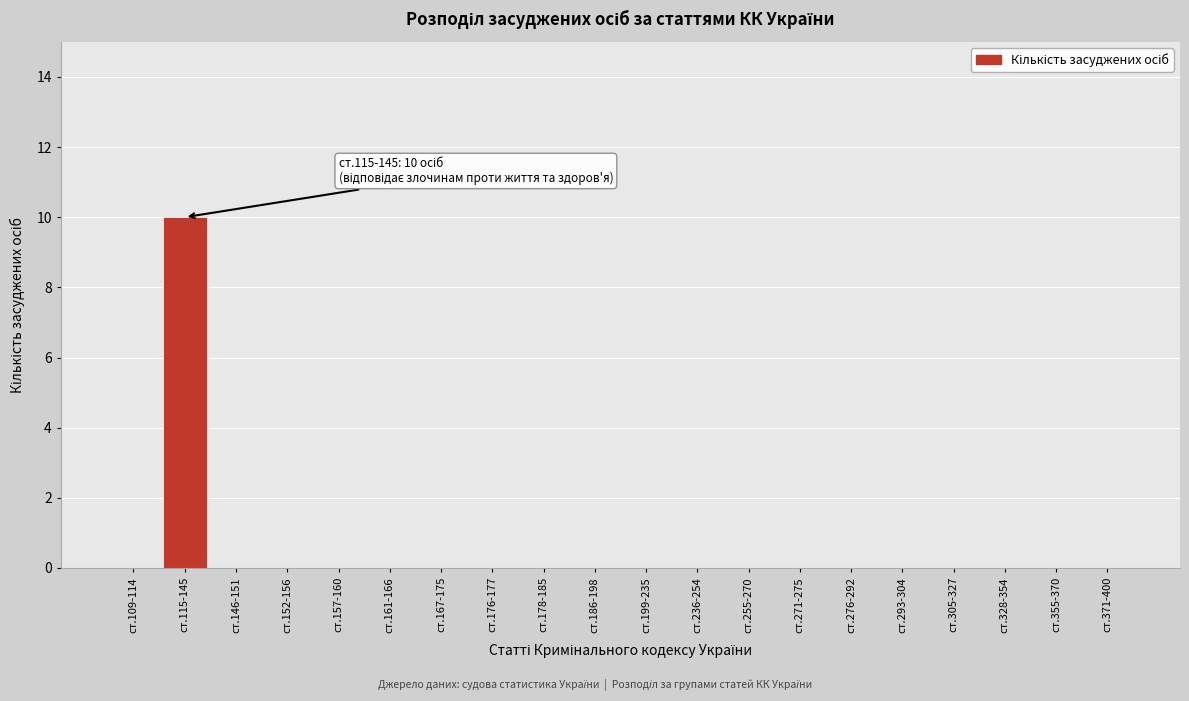

Reading right to left, what are all the values shown in this chart?

ст.371-400=0	ст.355-370=0	ст.328-354=0	ст.305-327=0	ст.293-304=0	ст.276-292=0	ст.271-275=0	ст.255-270=0	ст.236-254=0	ст.199-235=0	ст.186-198=0	ст.178-185=0	ст.176-177=0	ст.167-175=0	ст.161-166=0	ст.157-160=0	ст.152-156=0	ст.146-151=0	ст.115-145=10	ст.109-114=0